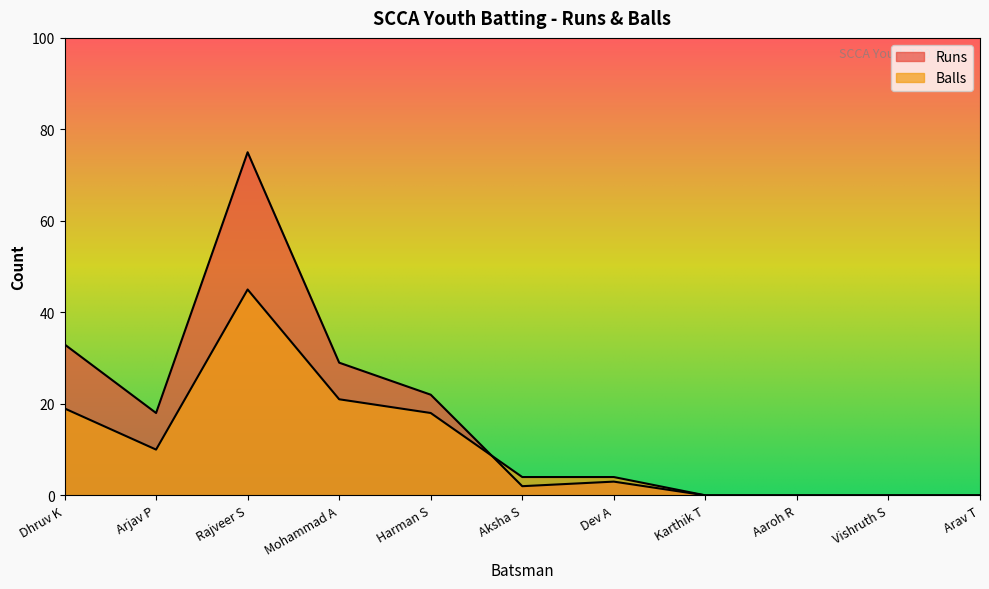

At Mohammad A, list the series in order from largest to smallest.

Runs, Balls